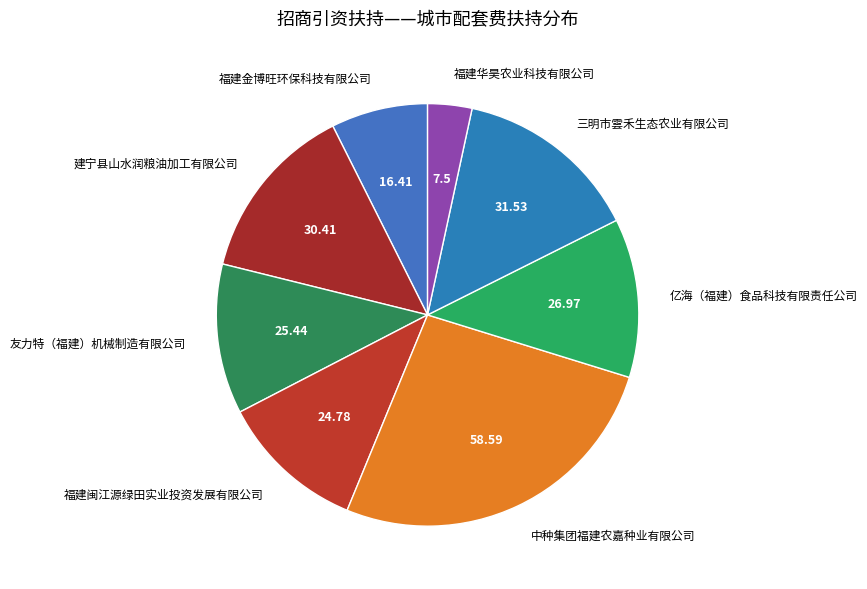

Is there a majority slice in this chart?

No